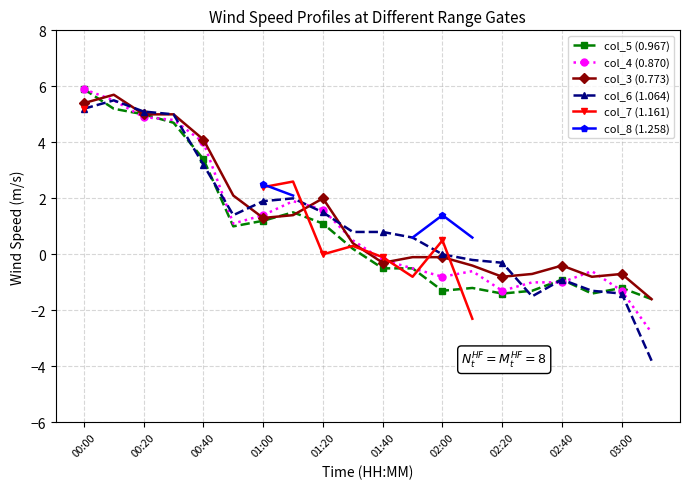

How many interior local peaks does the col_3 (0.773) series have?

4